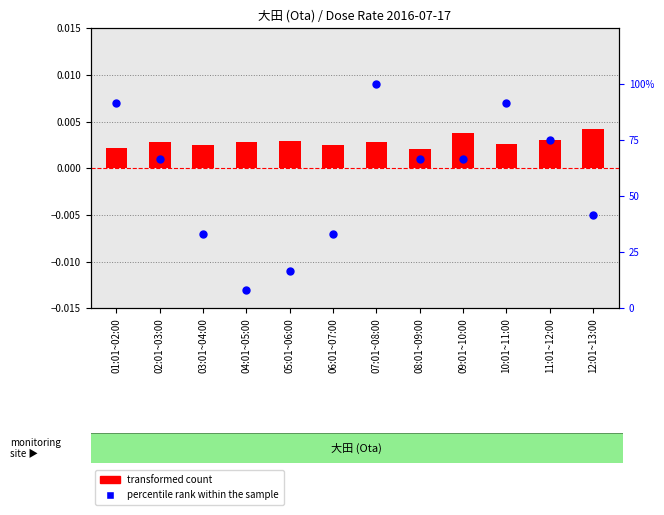

Is the value of percentile rank within the sample at 11:01~12:00 greater than the value of transformed count at 05:01~06:00?

Yes